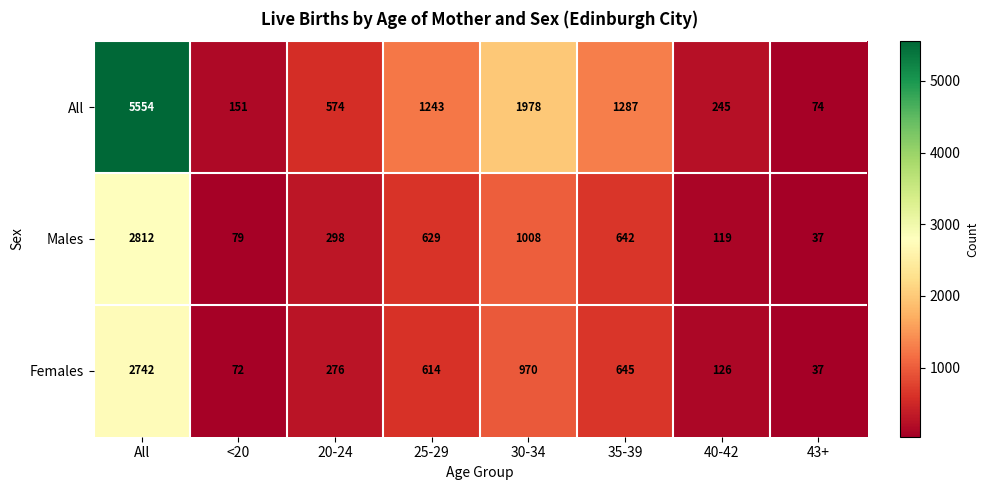

Reading left to right, transcribe all the data shown in this chart.

All: 5554	151	574	1243	1978	1287	245	74
Males: 2812	79	298	629	1008	642	119	37
Females: 2742	72	276	614	970	645	126	37